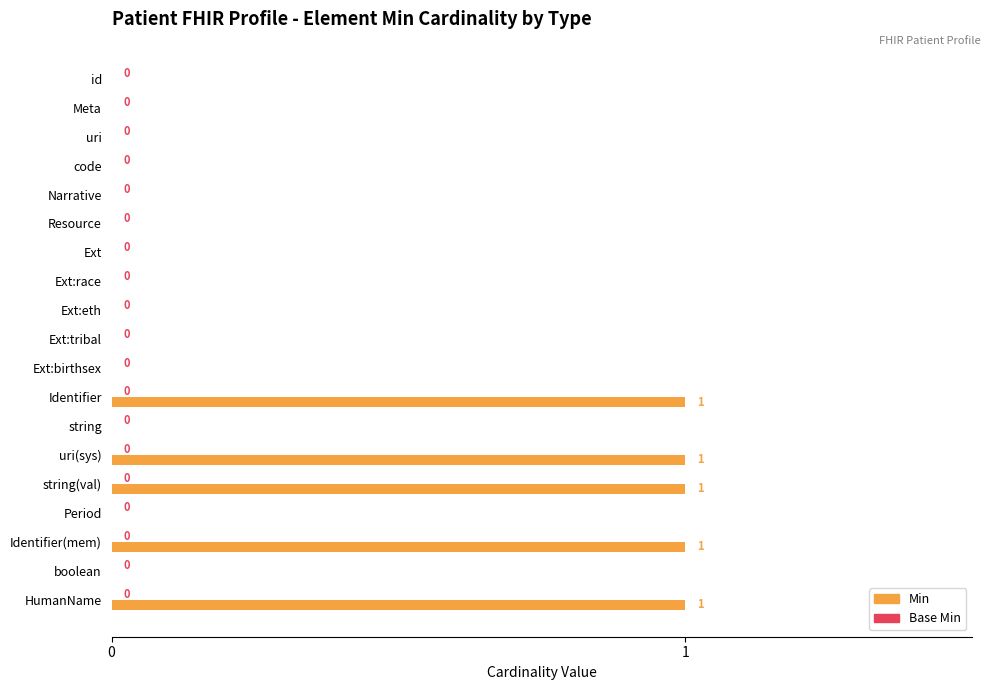

How many values are between 0 and 1?

19